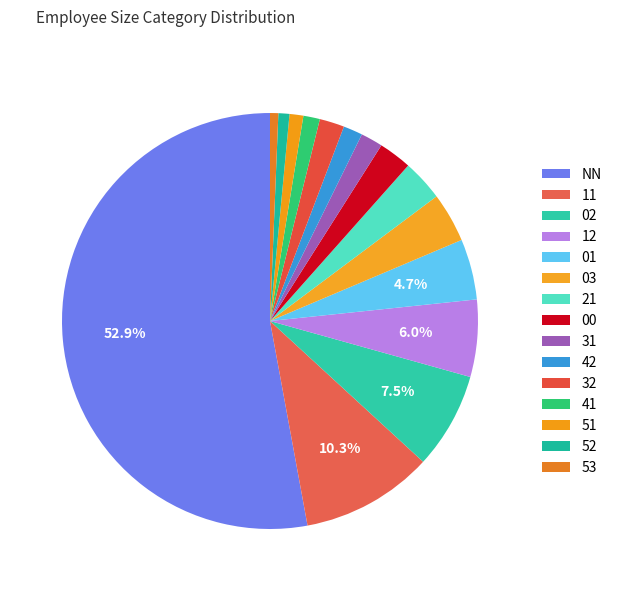

To the nearest percent, what is the average slice percentage?

7%